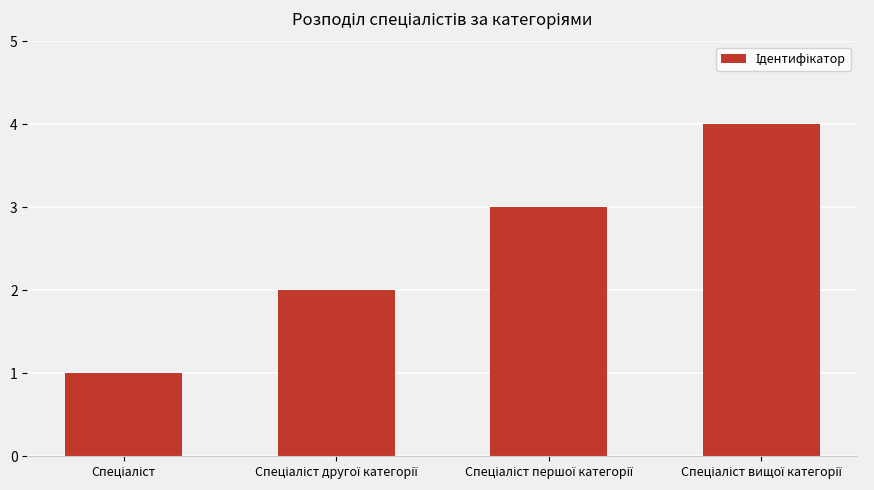

What is the sum of all values?

10